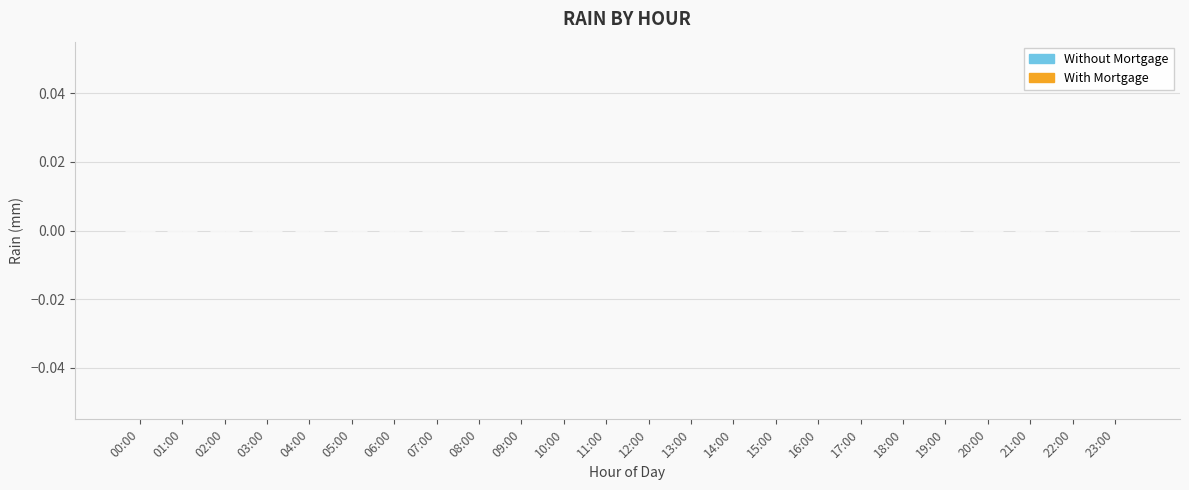

Is it true that With Mortgage equals 0 at 01:00?

True